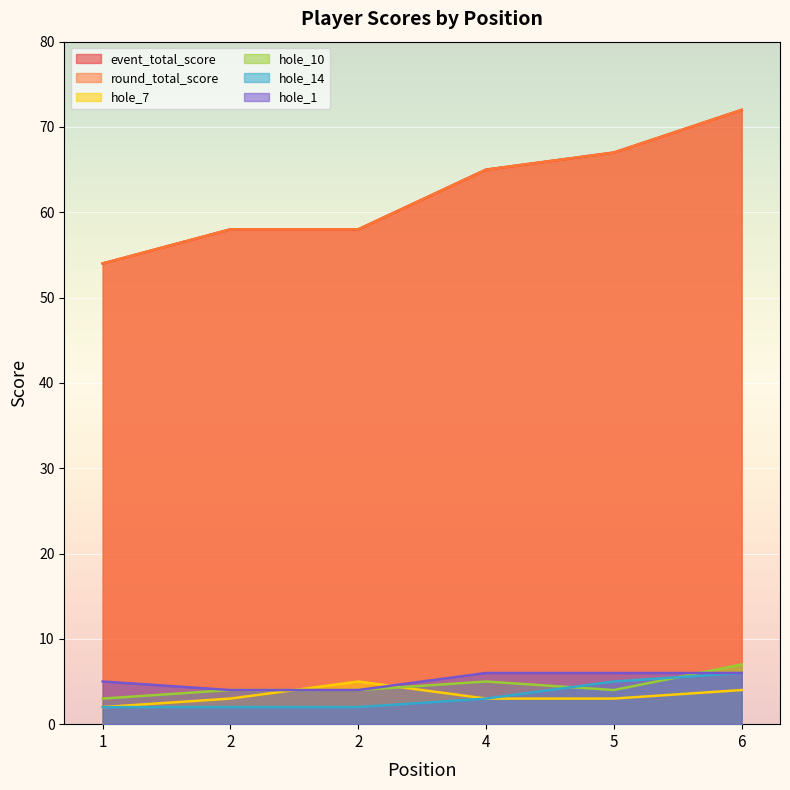

Is it true that hole_10 equals 4 at 2?

True